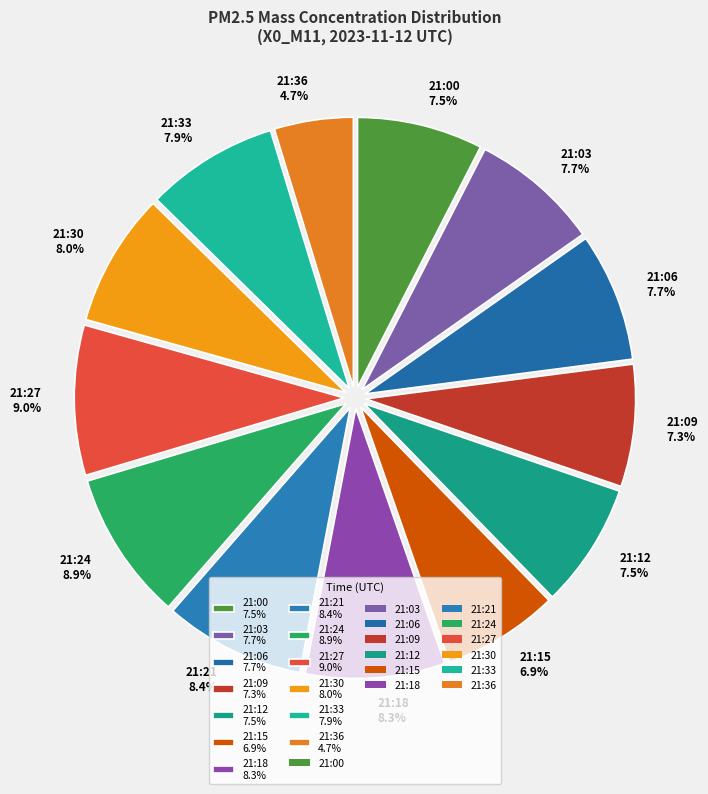

What is the ratio of the value at 21:18 8.3% to the value at 21:03 7.7%?

1.1